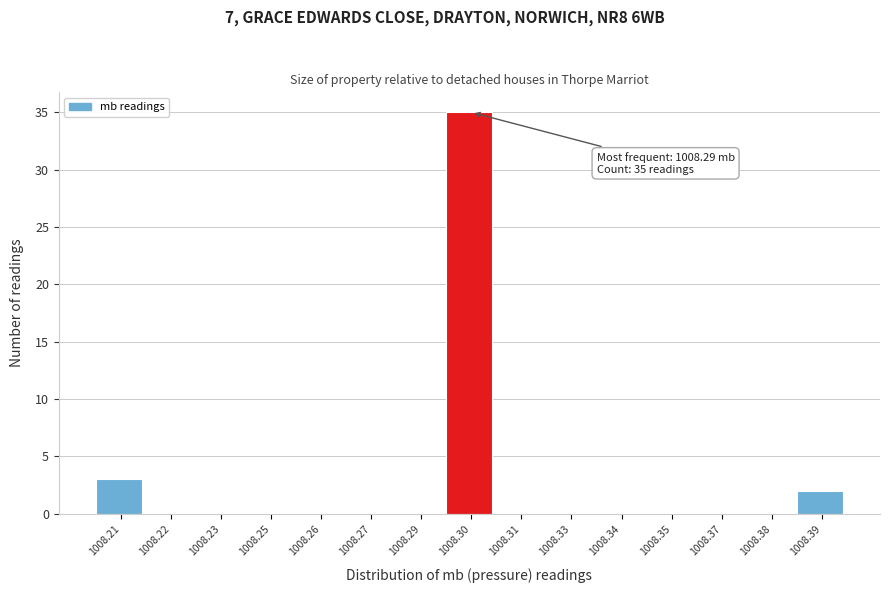

Reading left to right, transcribe all the data shown in this chart.

1008.21=3	1008.22=0	1008.23=0	1008.25=0	1008.26=0	1008.27=0	1008.29=0	1008.30=35	1008.31=0	1008.33=0	1008.34=0	1008.35=0	1008.37=0	1008.38=0	1008.39=2